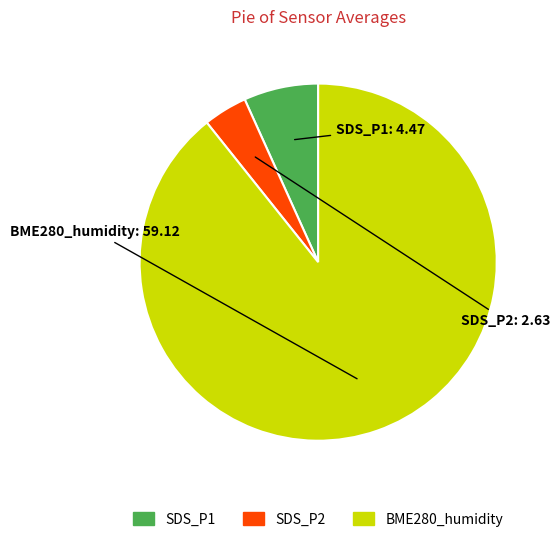

Does any single category account for the majority?

Yes